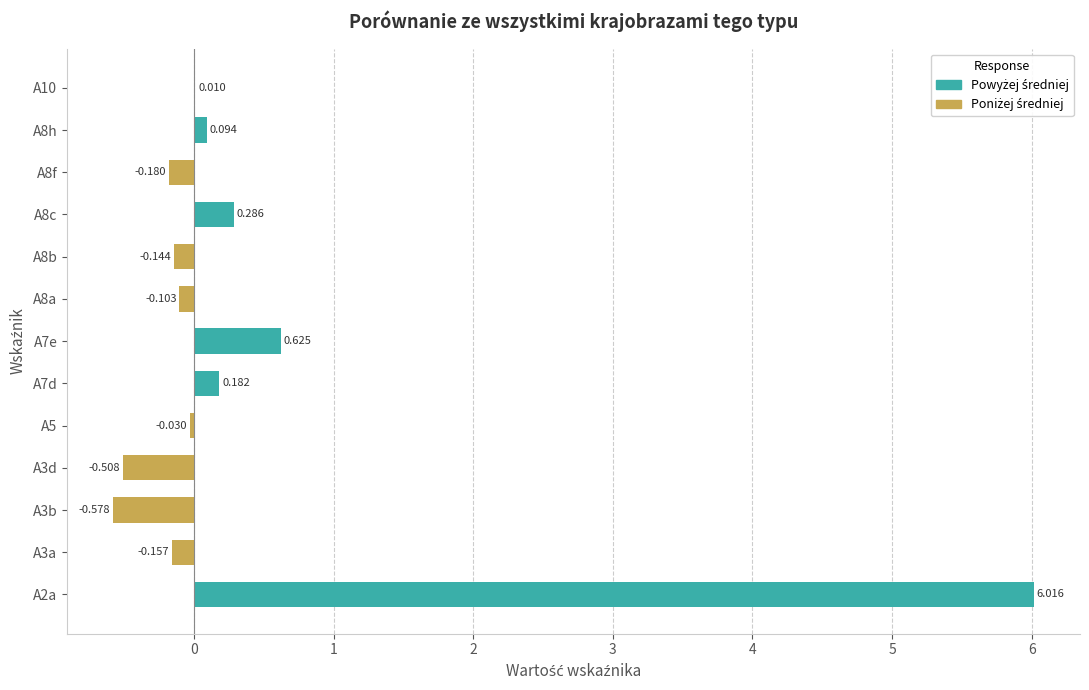

How many data points does each series have?

13